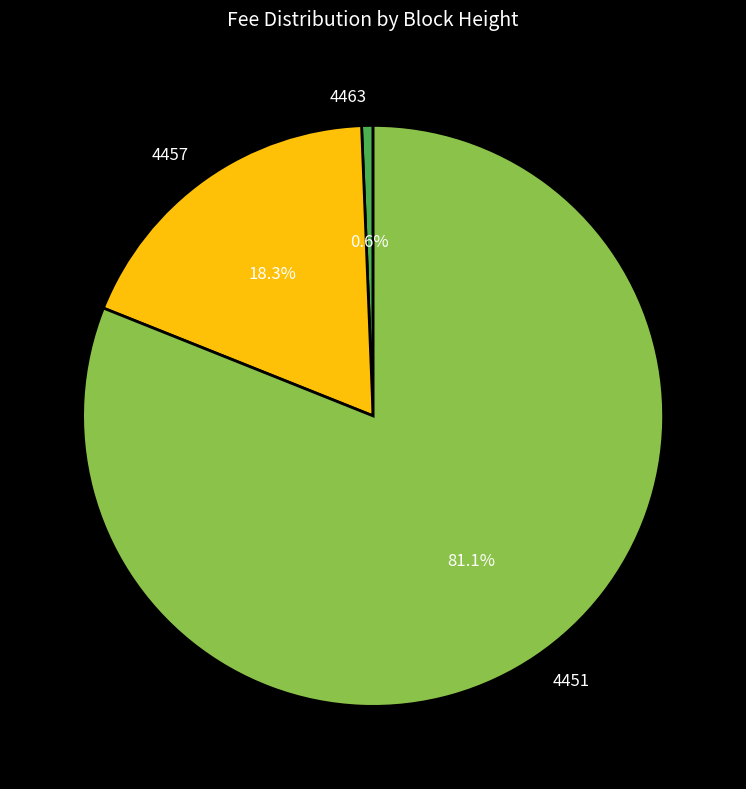

To the nearest percent, what portion does 4451 represent?

81%